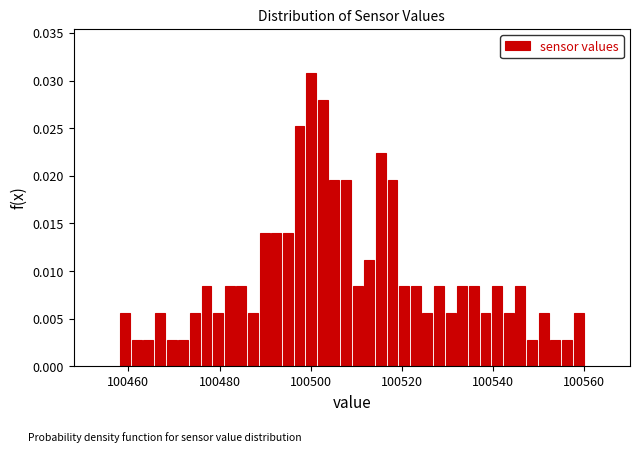

Around what value on the x-axis is the tallest bar? Give the approximate position of its centre, as read against the axis.

100500